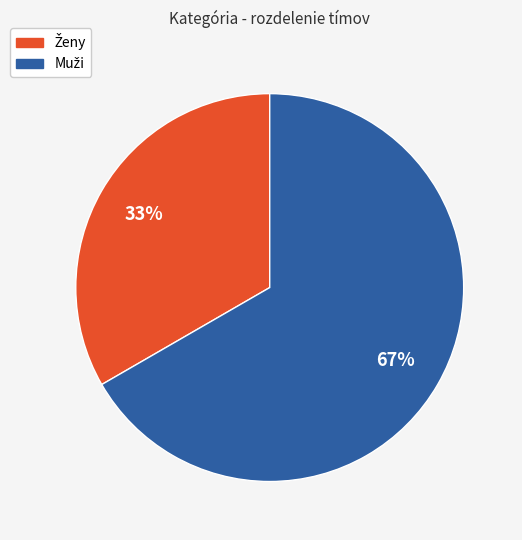

How many slices are in this pie chart?

2